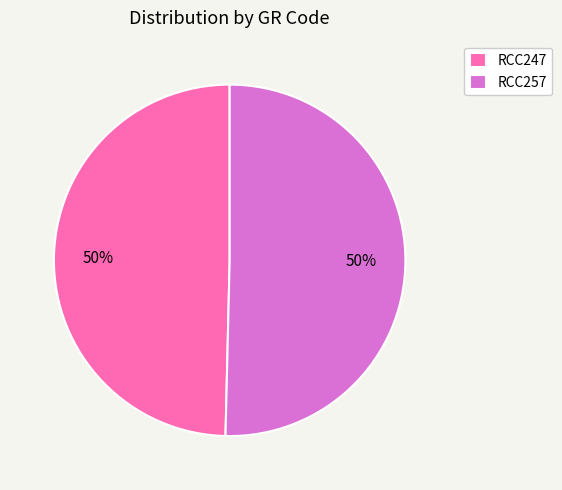

Is the sum of RCC257 and RCC247 greater than half?

Yes